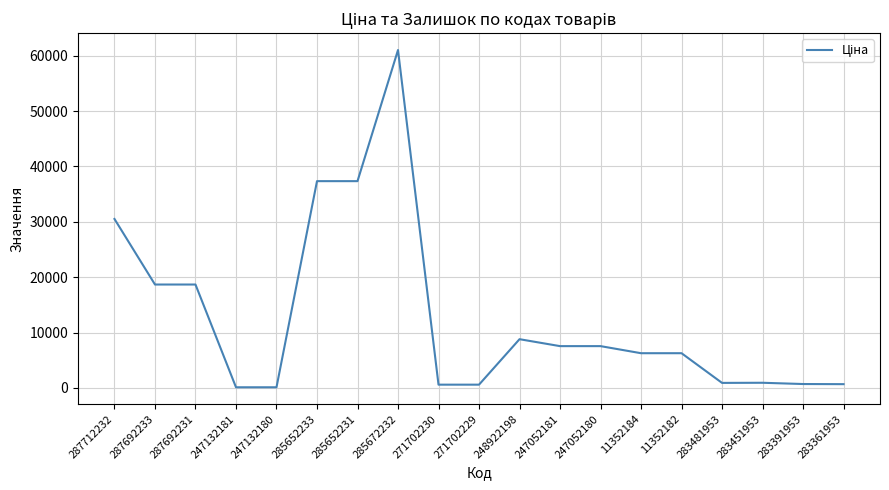

What is the change in value from 287712232 to 283391953?

-29811.9